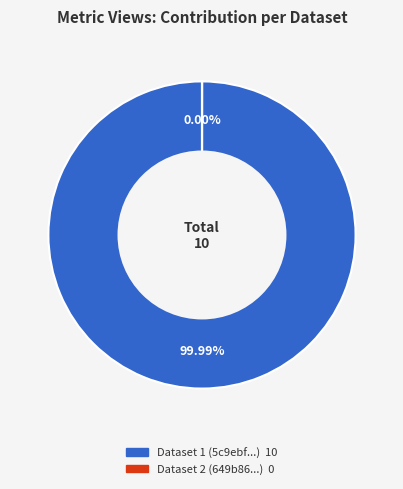

Is there any slice that represents more than half of the pie?

Yes